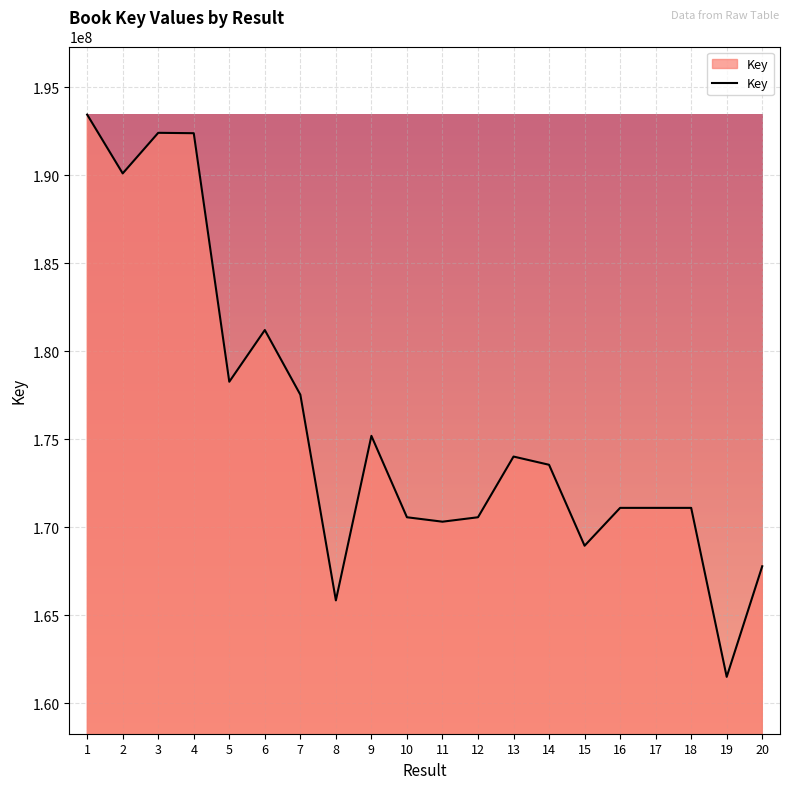

What is the sum of all values?

3517009887